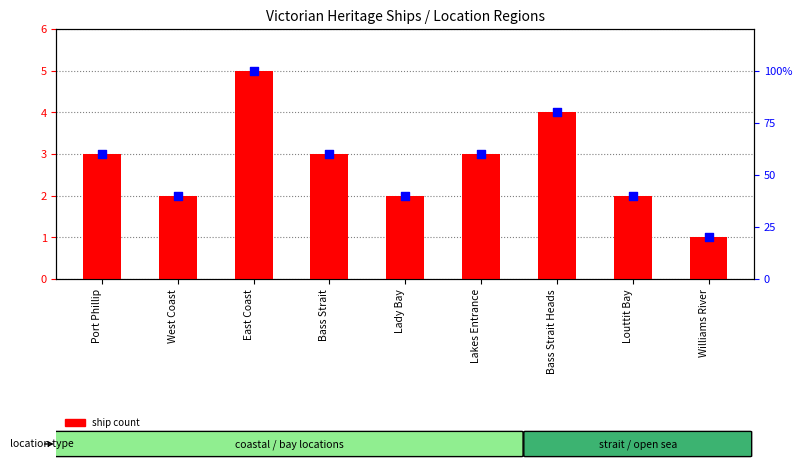

What are all the series names shown in the legend?

ship count, percentile rank within region